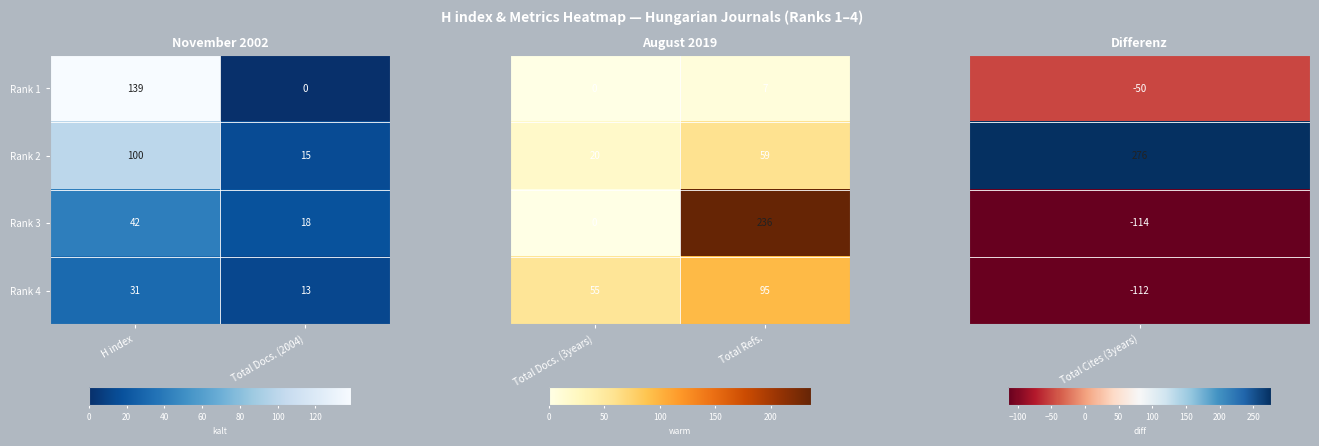

What is the greatest value displayed?

236